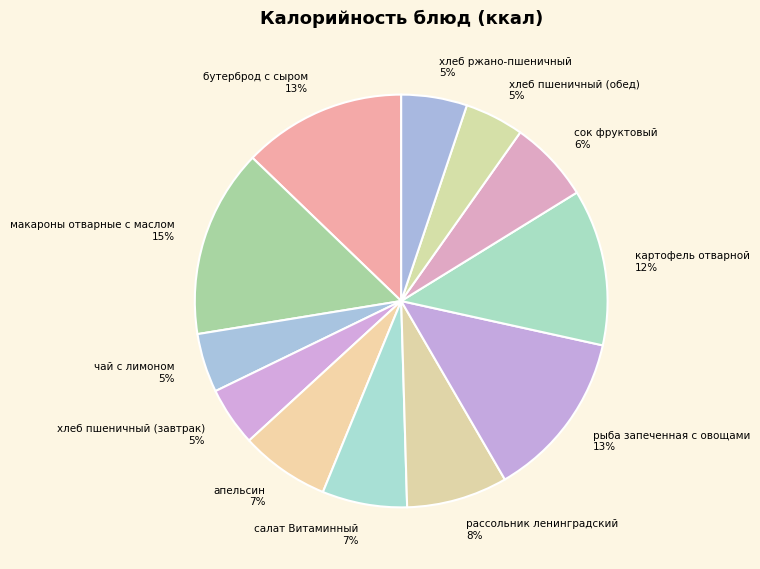

Is макароны отварные с маслом the majority of the pie?

No